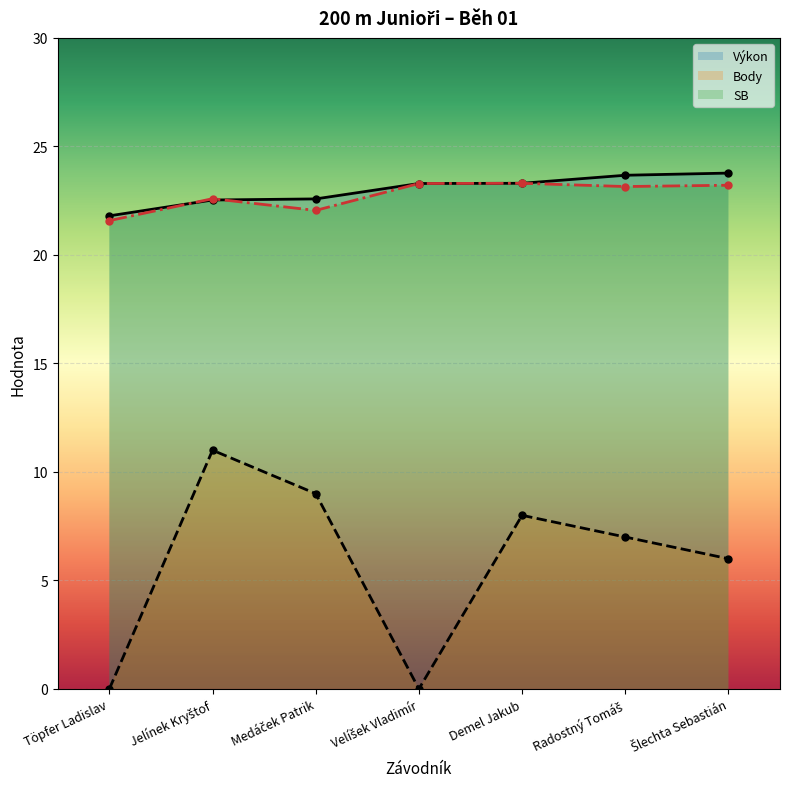

Where is Výkon nearest to the value 22?

Töpfer Ladislav